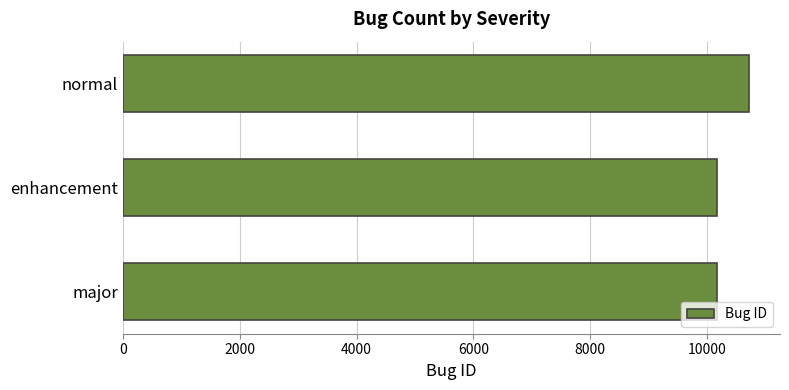

The value at normal is 10709. True or false?

True